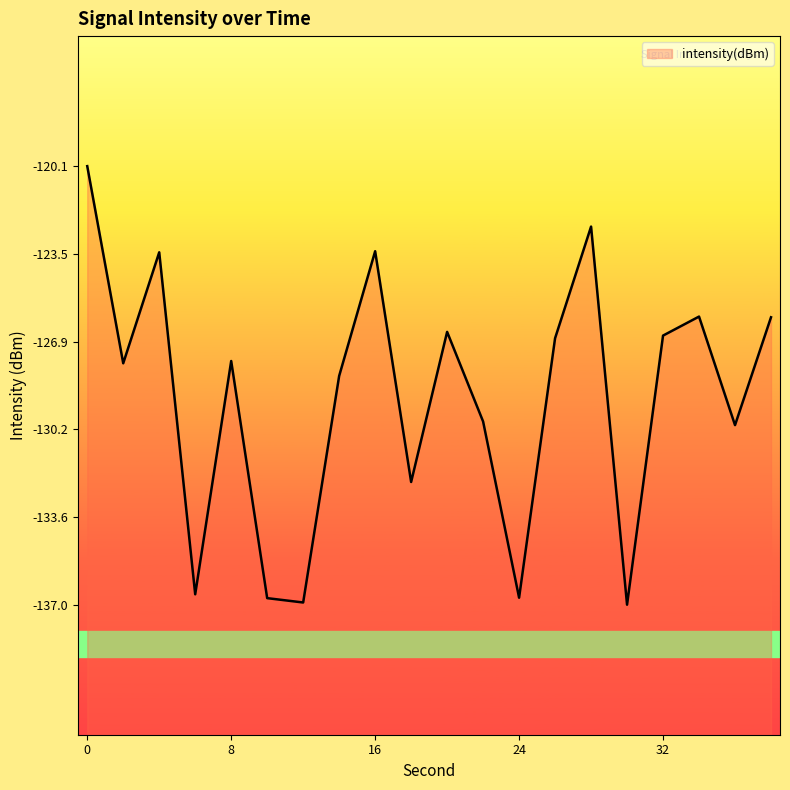

What is the difference between the values at 22 and 36?

0.1